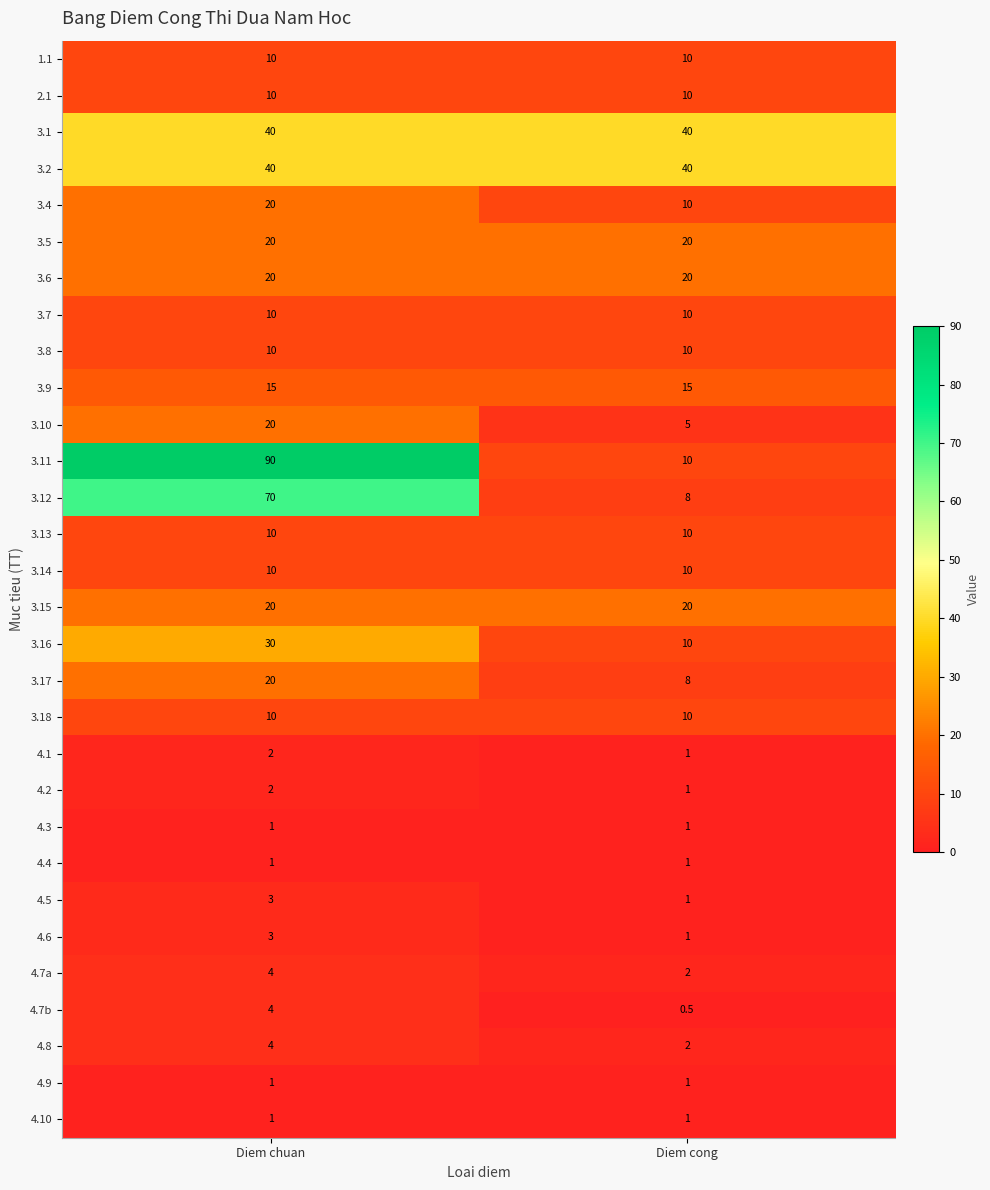

Which series has the largest range (max minus min)?

3.11